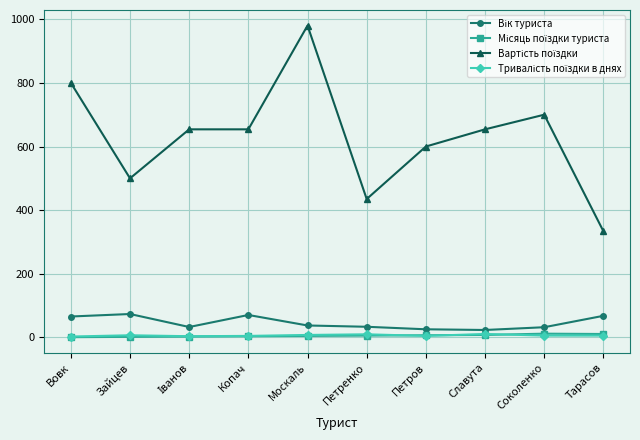

At which category does the chart reach its peak across all series?

Москаль